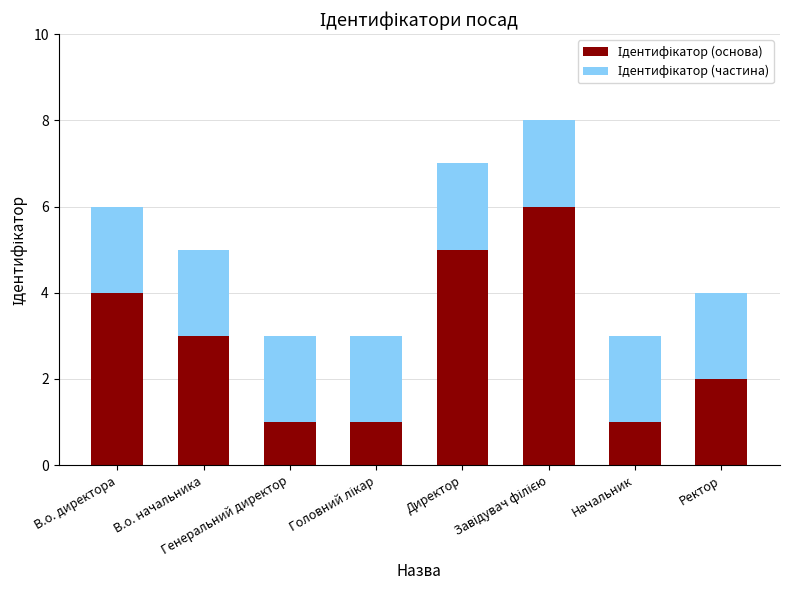

Count the number of data series in this chart.

2